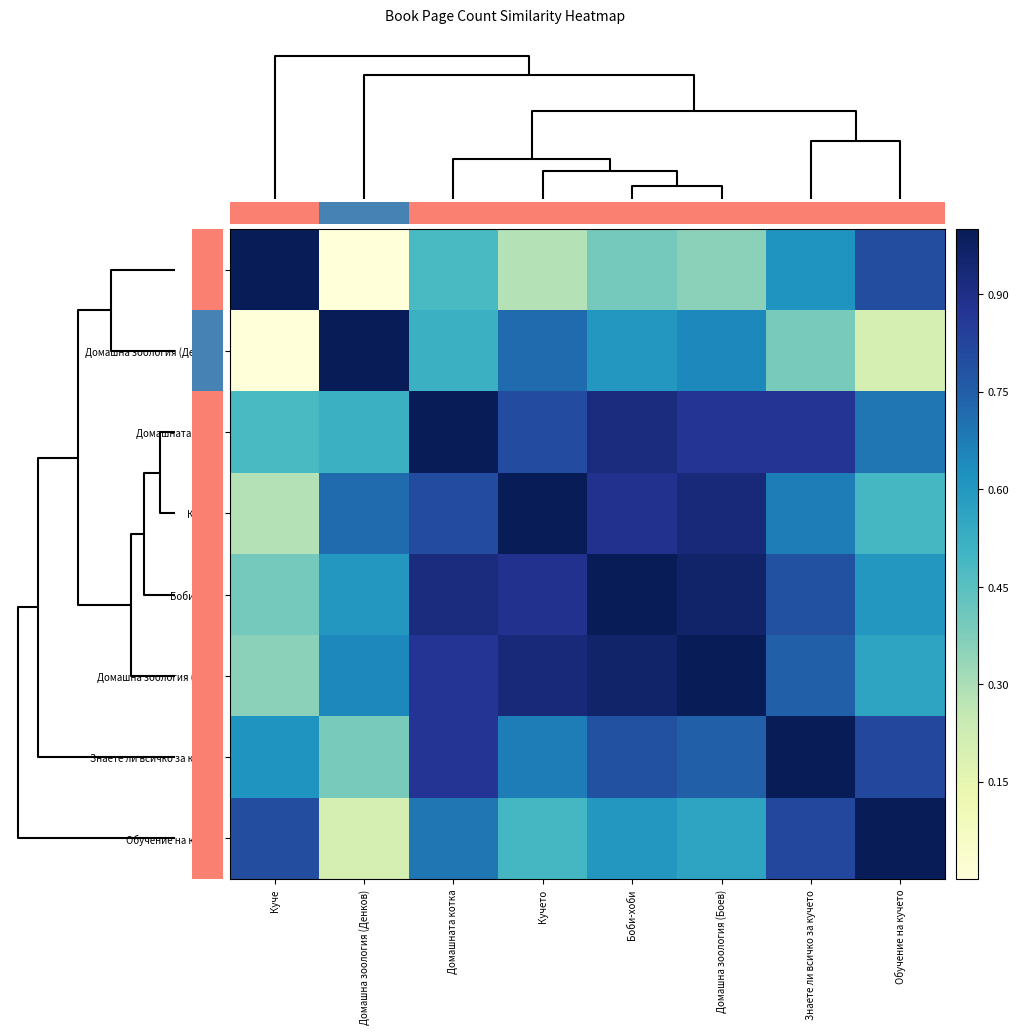

Reading right to left, extract all data points from this chart.

Куче: Обучение на кучето=0.8	Знаете ли всичко за кучето=0.6	Домашна зоология (Боев)=0.4	Боби-хоби=0.4	Кучето=0.3	Домашната котка=0.5	Домашна зоология (Денков)=0.0	Куче=1.0
Домашна зоология (Денков): Обучение на кучето=0.2	Знаете ли всичко за кучето=0.4	Домашна зоология (Боев)=0.6	Боби-хоби=0.6	Кучето=0.7	Домашната котка=0.5	Домашна зоология (Денков)=1.0	Куче=0.0
Домашната котка: Обучение на кучето=0.7	Знаете ли всичко за кучето=0.9	Домашна зоология (Боев)=0.9	Боби-хоби=0.9	Кучето=0.8	Домашната котка=1.0	Домашна зоология (Денков)=0.5	Куче=0.5
Кучето: Обучение на кучето=0.5	Знаете ли всичко за кучето=0.7	Домашна зоология (Боев)=0.9	Боби-хоби=0.9	Кучето=1.0	Домашната котка=0.8	Домашна зоология (Денков)=0.7	Куче=0.3
Боби-хоби: Обучение на кучето=0.6	Знаете ли всичко за кучето=0.8	Домашна зоология (Боев)=1.0	Боби-хоби=1.0	Кучето=0.9	Домашната котка=0.9	Домашна зоология (Денков)=0.6	Куче=0.4
Домашна зоология (Боев): Обучение на кучето=0.6	Знаете ли всичко за кучето=0.7	Домашна зоология (Боев)=1.0	Боби-хоби=1.0	Кучето=0.9	Домашната котка=0.9	Домашна зоология (Денков)=0.6	Куче=0.4
Знаете ли всичко за кучето: Обучение на кучето=0.8	Знаете ли всичко за кучето=1.0	Домашна зоология (Боев)=0.7	Боби-хоби=0.8	Кучето=0.7	Домашната котка=0.9	Домашна зоология (Денков)=0.4	Куче=0.6
Обучение на кучето: Обучение на кучето=1.0	Знаете ли всичко за кучето=0.8	Домашна зоология (Боев)=0.6	Боби-хоби=0.6	Кучето=0.5	Домашната котка=0.7	Домашна зоология (Денков)=0.2	Куче=0.8